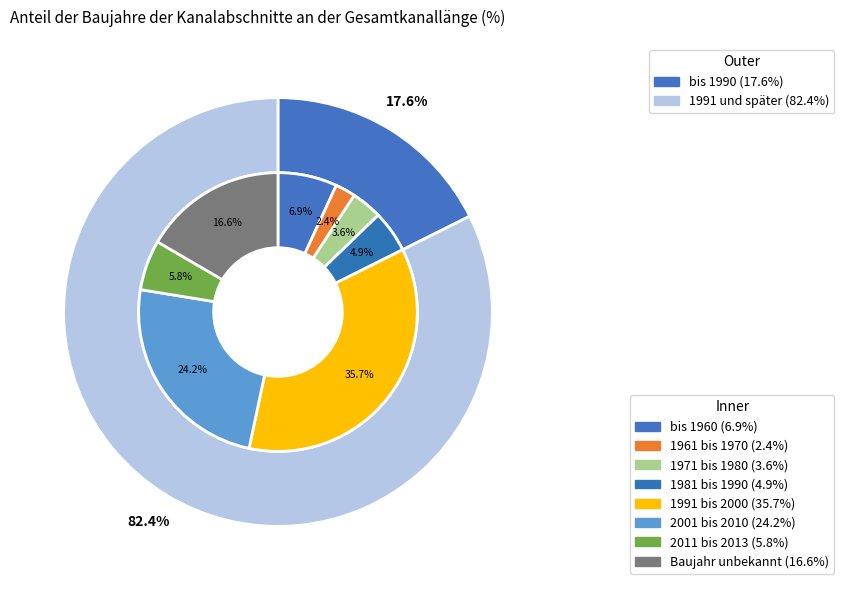

What percentage is the 1991 bis 2000 slice, to the nearest percent?

36%